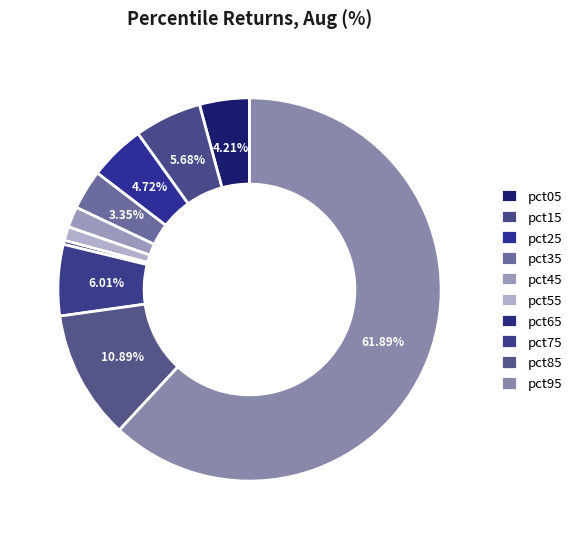

Is there any slice that represents more than half of the pie?

Yes